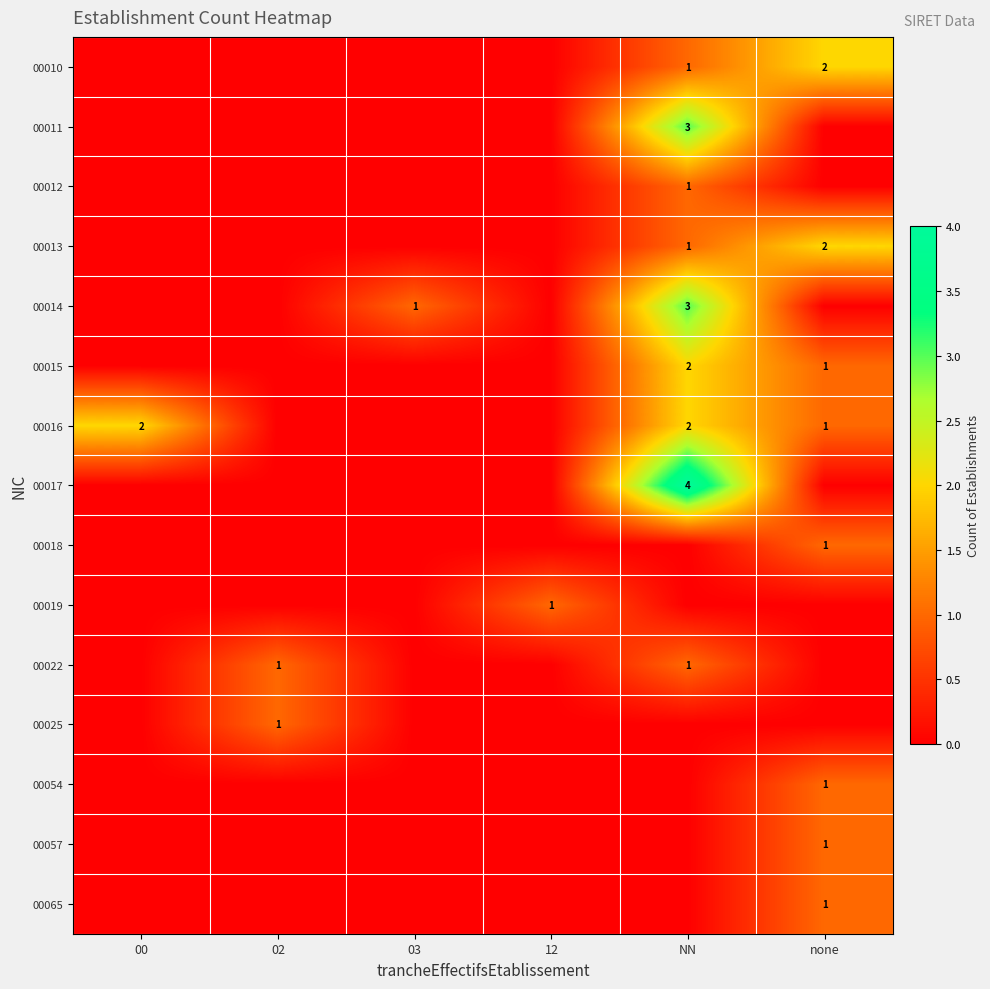

The value of 00065 at none is 1. True or false?

True